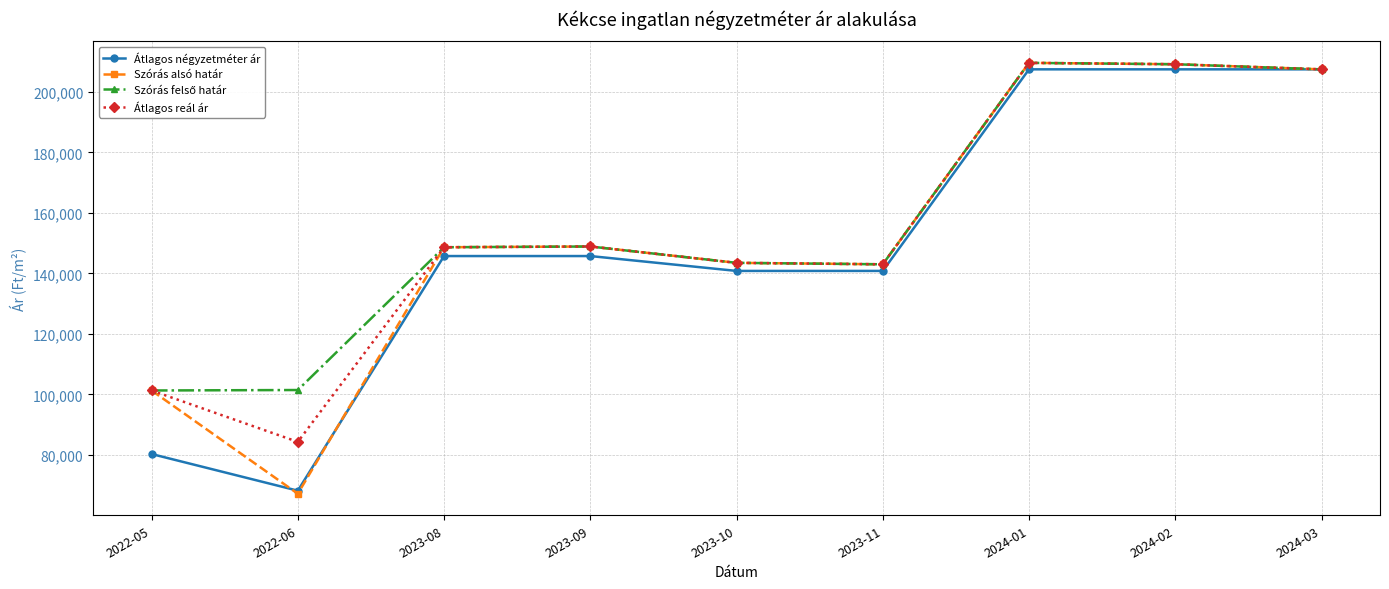

At which label is Szórás alsó határ closest to 138392?

2023-11